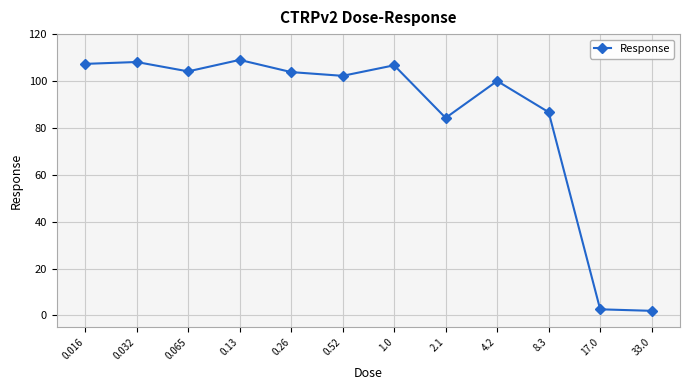

What is the change in value from 0.26 to 2.1?

-19.5